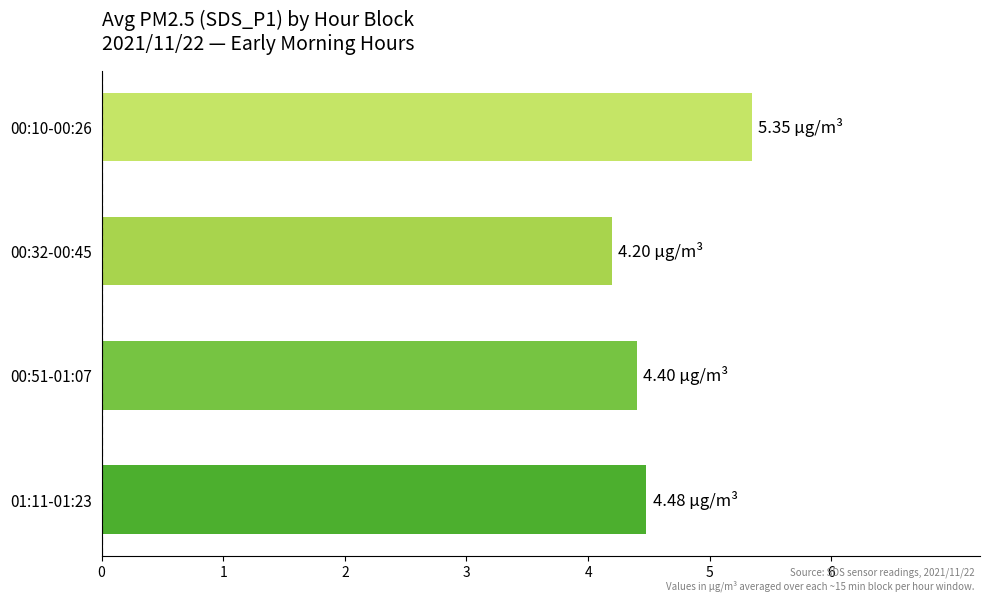

What is the difference between the values at 01:11-01:23 and 00:10-00:26?

0.9